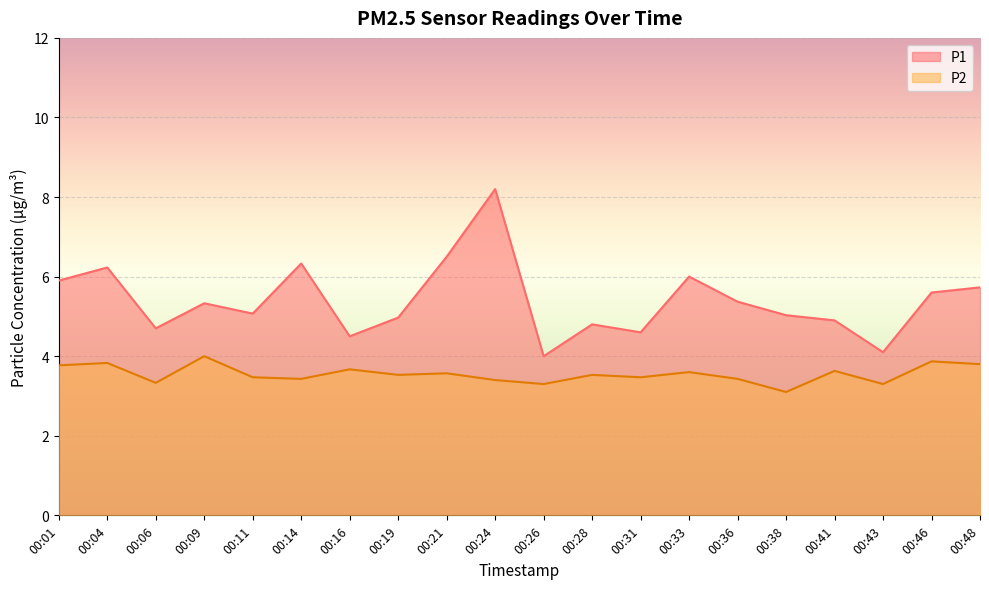

Which series has the widest spread of values?

P1